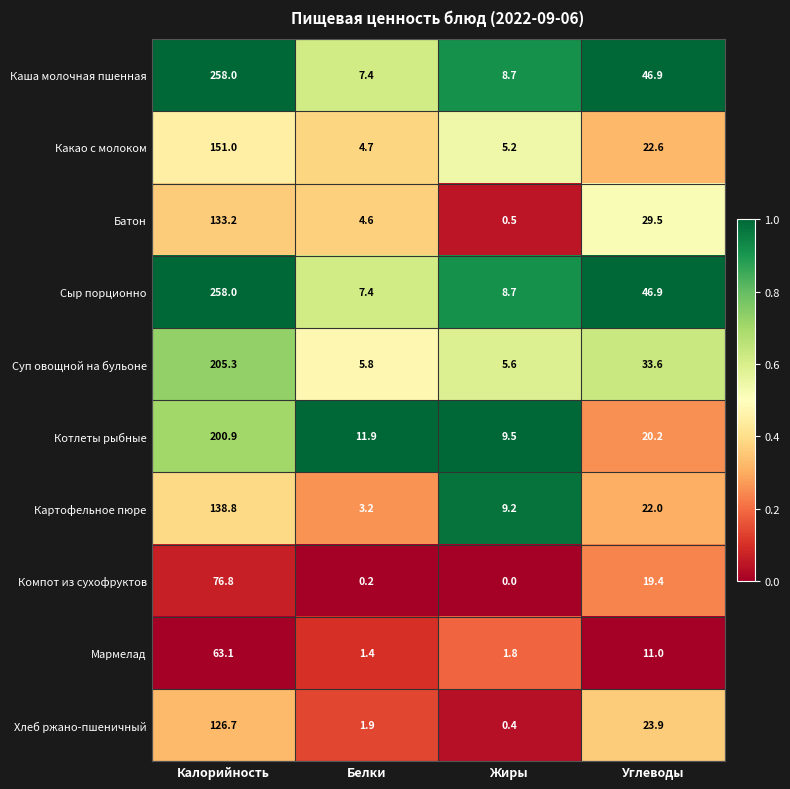

What is the spread (max minus min) of values at Углеводы?

35.9